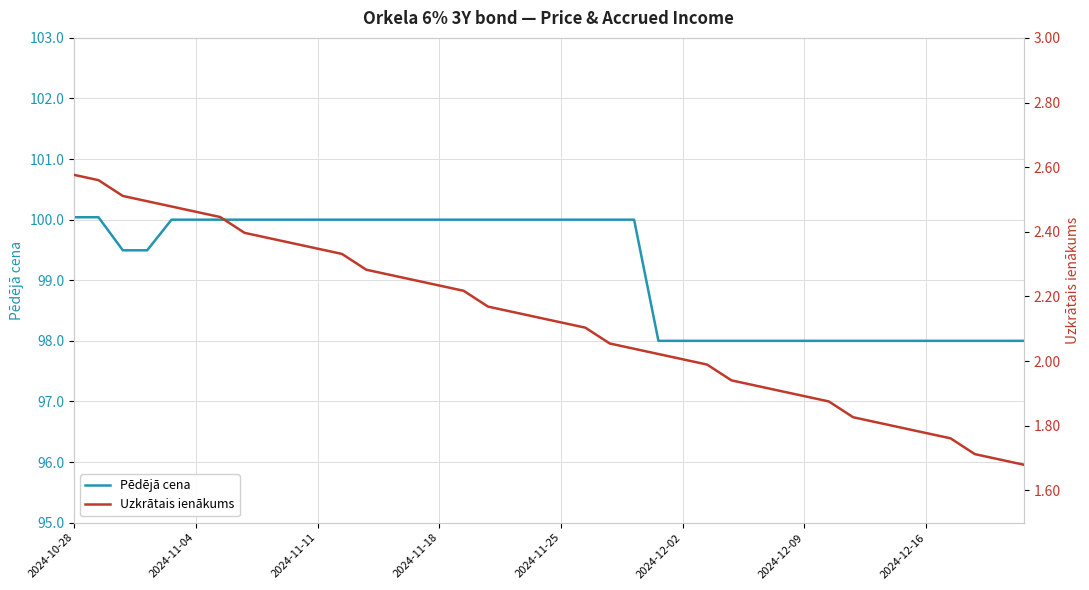

What is the smallest value displayed?

1.7